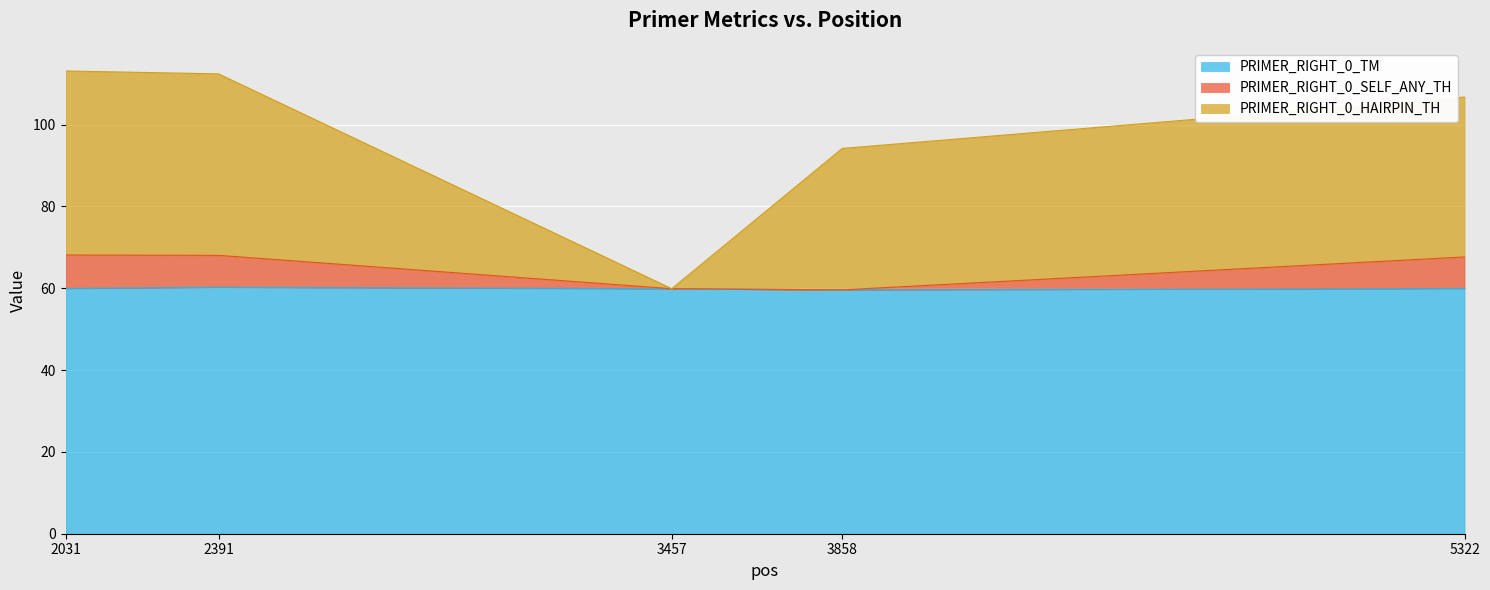

The PRIMER_RIGHT_0_TM series shows 23.9 at 3457. True or false?

False